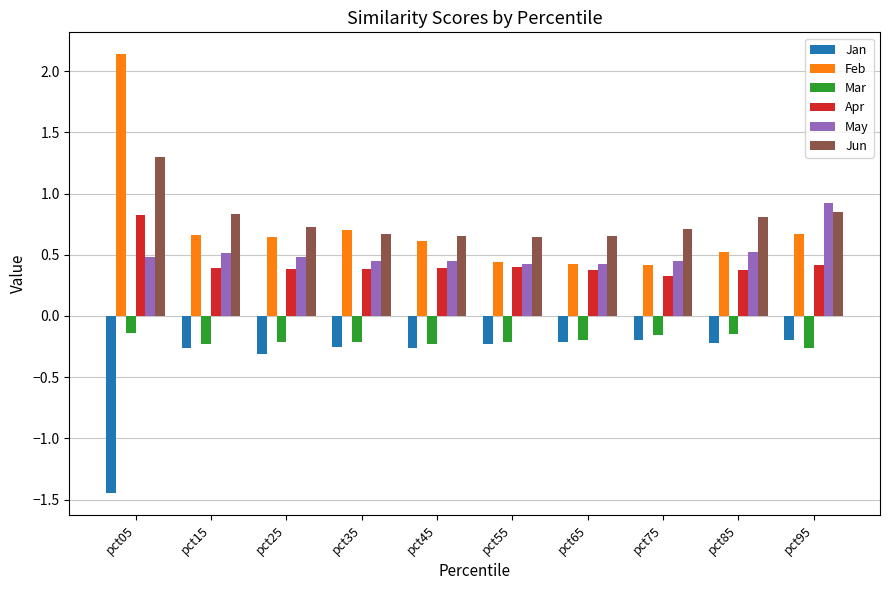

Which series has the largest total across all categories?

Jun